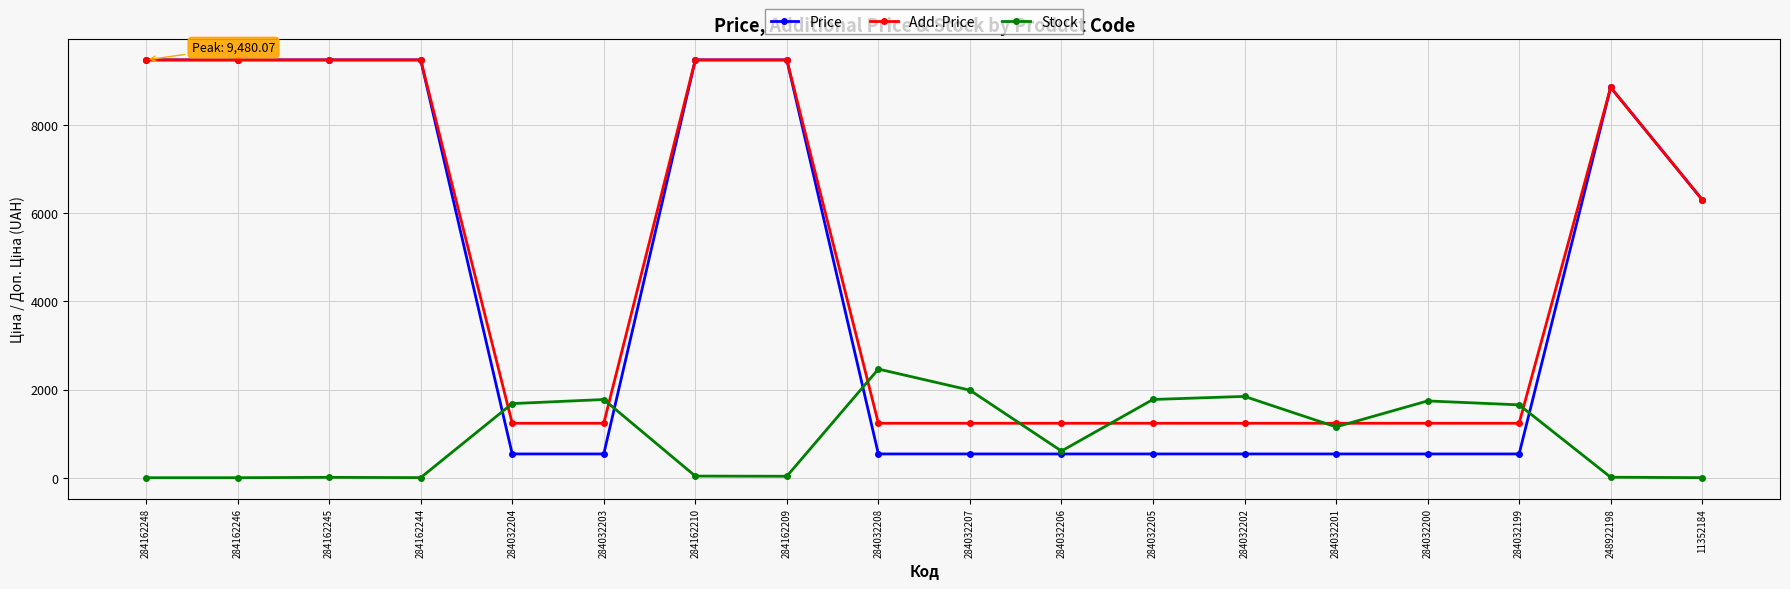

Is the value of Price at 284162245 greater than the value of Stock at 284162246?

Yes